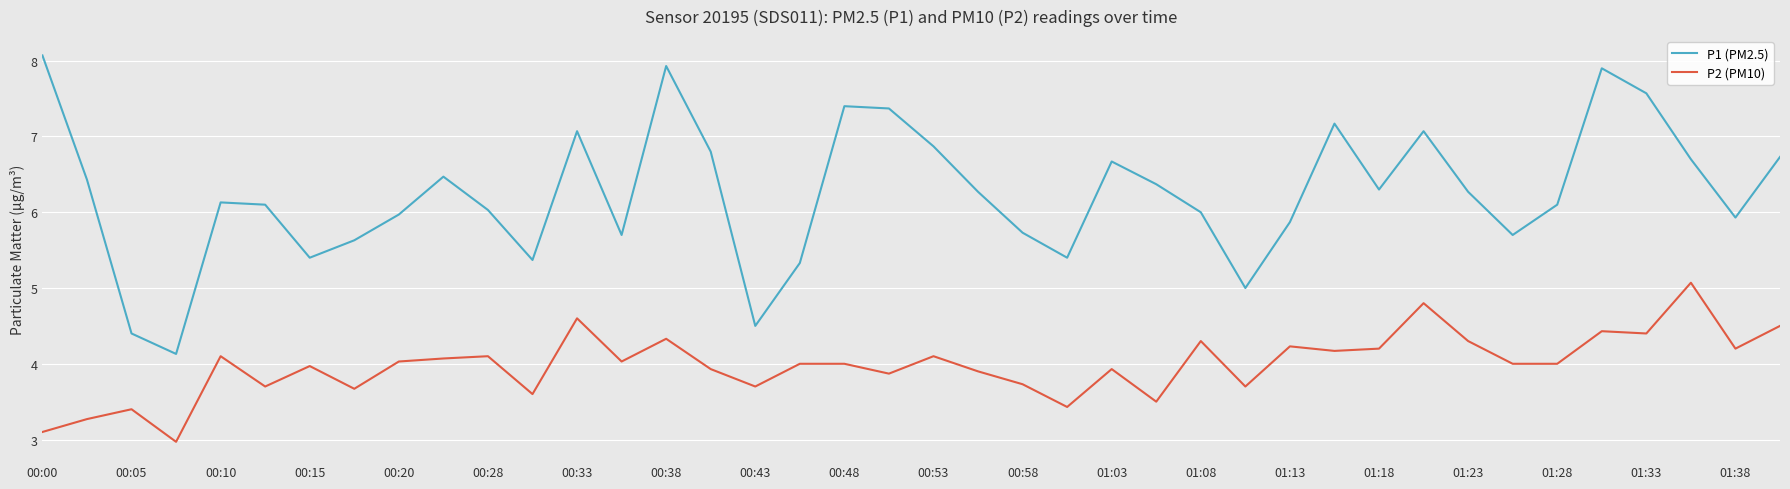

List the series in order of their peak value, lowest first.

P2 (PM10), P1 (PM2.5)